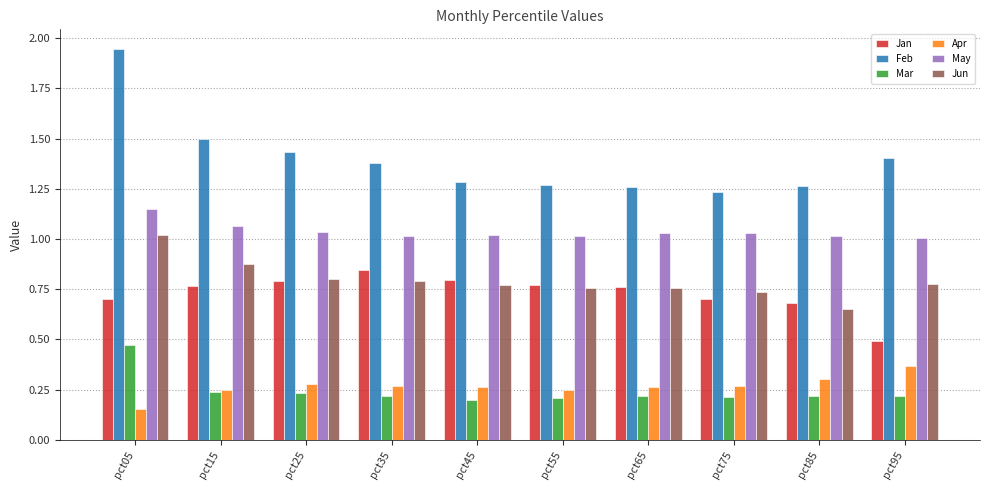

At which category does the chart reach its minimum across all series?

pct05